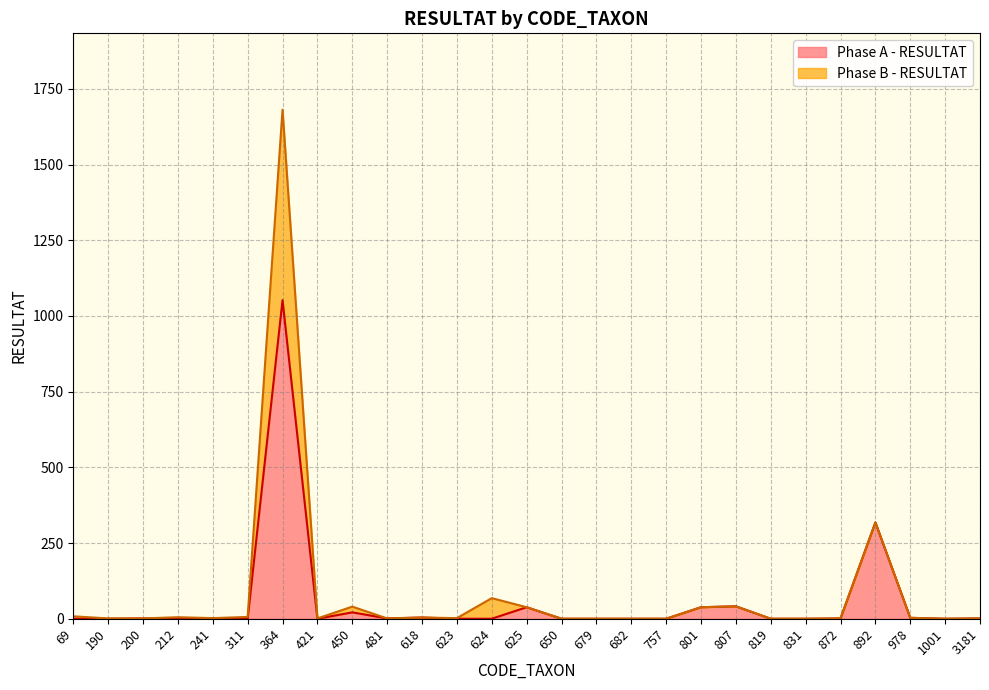

How many data points does each series have?

27